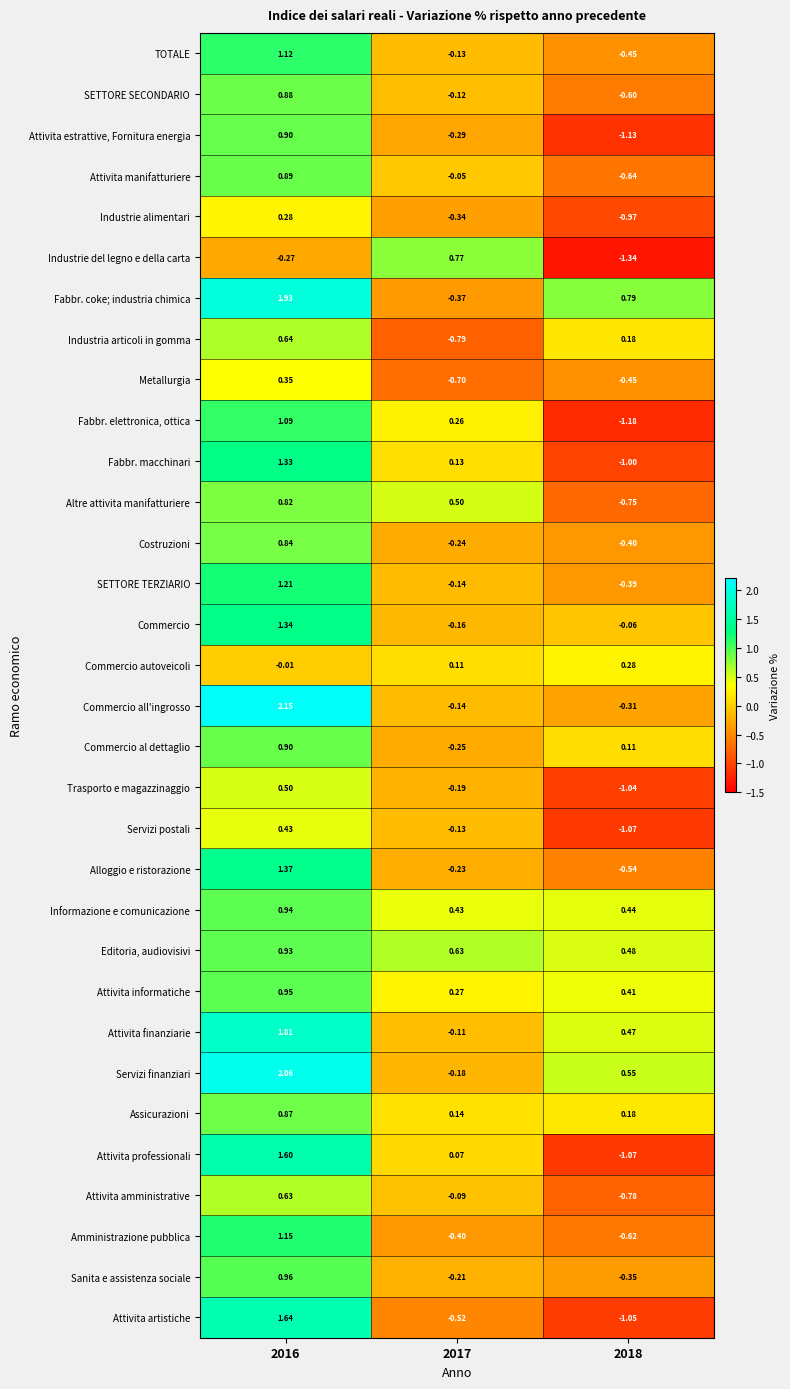

How many data points does each series have?

3